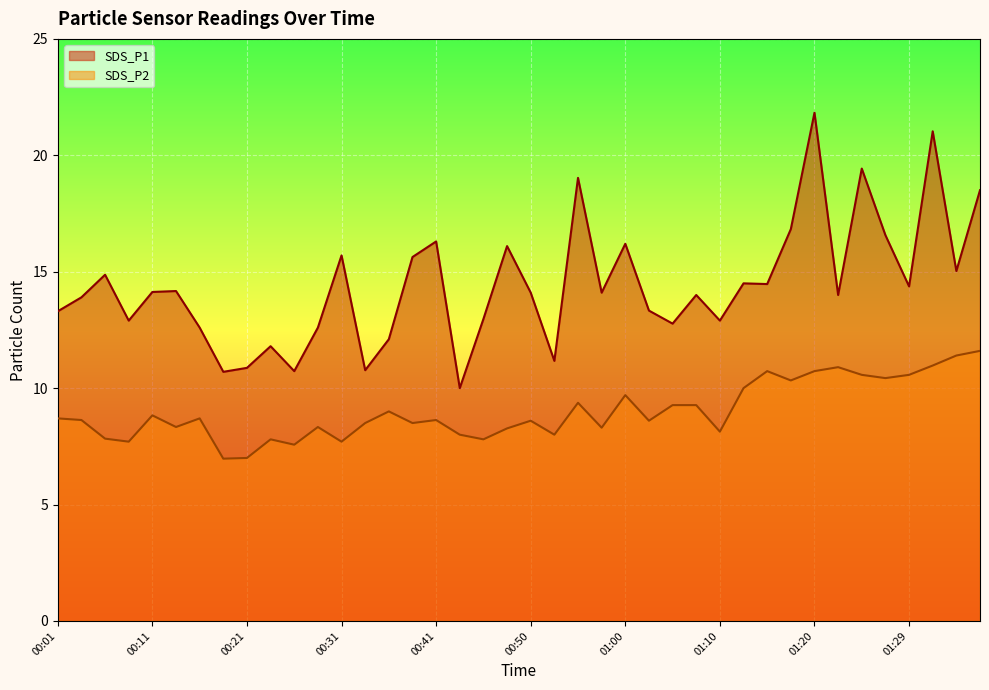

How many data points in SDS_P1 are above 14?

21